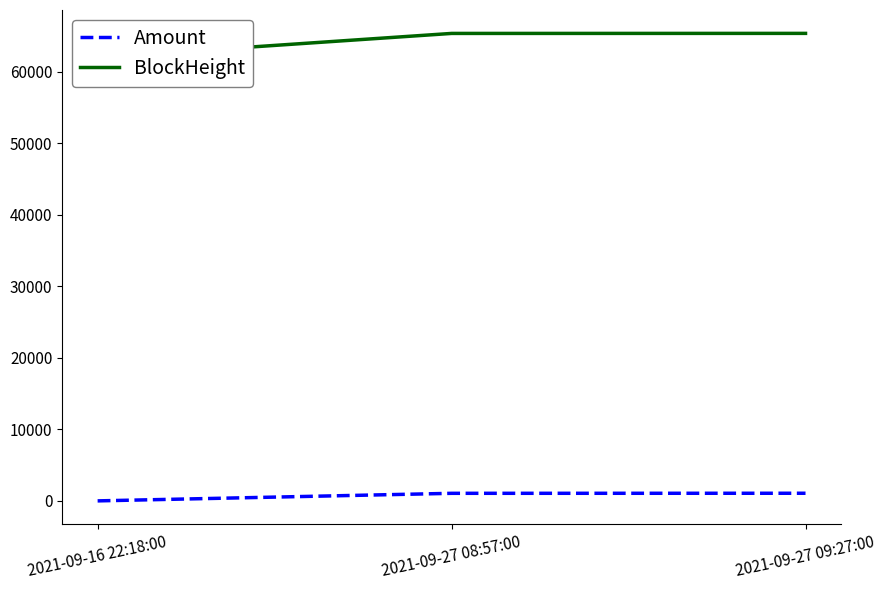

How many categories are shown in the chart?

3